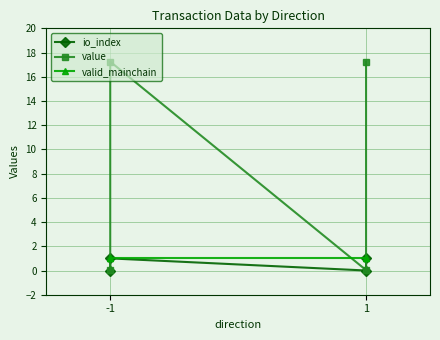

Is this an area chart (filled region under the line)?

No